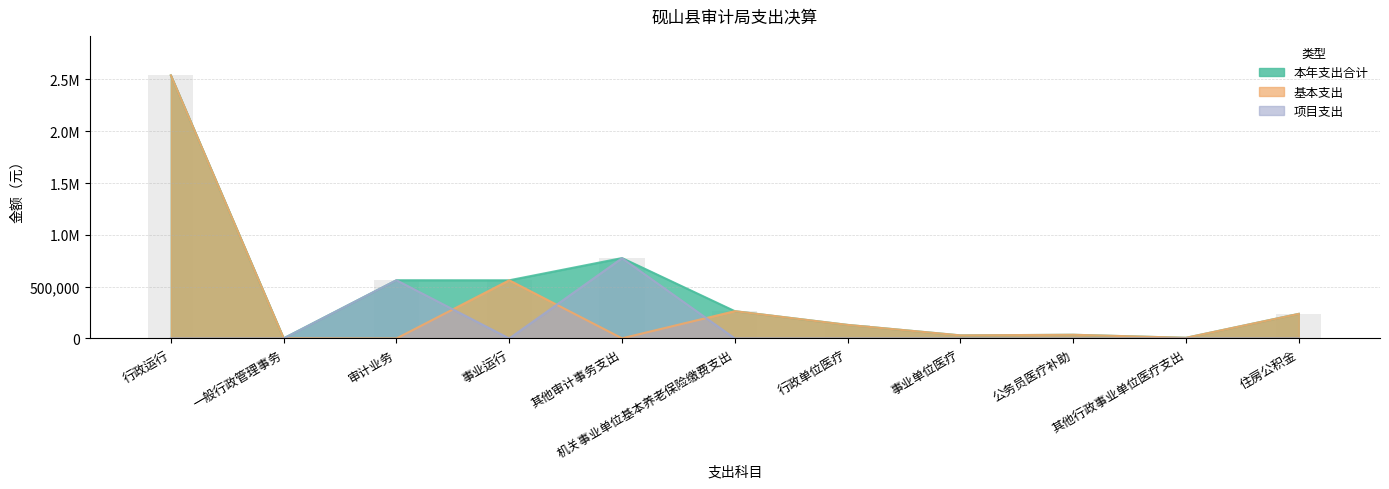

Reading left to right, what are all the values shown in this chart?

本年支出合计: 行政运行=2539618.9	一般行政管理事务=1240.5	审计业务=562060.0	事业运行=561475.8	其他审计事务支出=775920.0	机关事业单位基本养老保险缴费支出=263402.6	行政单位医疗=130900.0	事业单位医疗=29800.0	公务员医疗补助=35700.0	其他行政事业单位医疗支出=6334.0	住房公积金=237441.0
基本支出: 行政运行=2539618.9	一般行政管理事务=1240.5	审计业务=0.0	事业运行=561475.8	其他审计事务支出=1520.0	机关事业单位基本养老保险缴费支出=263402.6	行政单位医疗=130900.0	事业单位医疗=29800.0	公务员医疗补助=35700.0	其他行政事业单位医疗支出=6334.0	住房公积金=237441.0
项目支出: 行政运行=0.0	一般行政管理事务=0.0	审计业务=562060.0	事业运行=0.0	其他审计事务支出=774400.0	机关事业单位基本养老保险缴费支出=0.0	行政单位医疗=0.0	事业单位医疗=0.0	公务员医疗补助=0.0	其他行政事业单位医疗支出=0.0	住房公积金=0.0